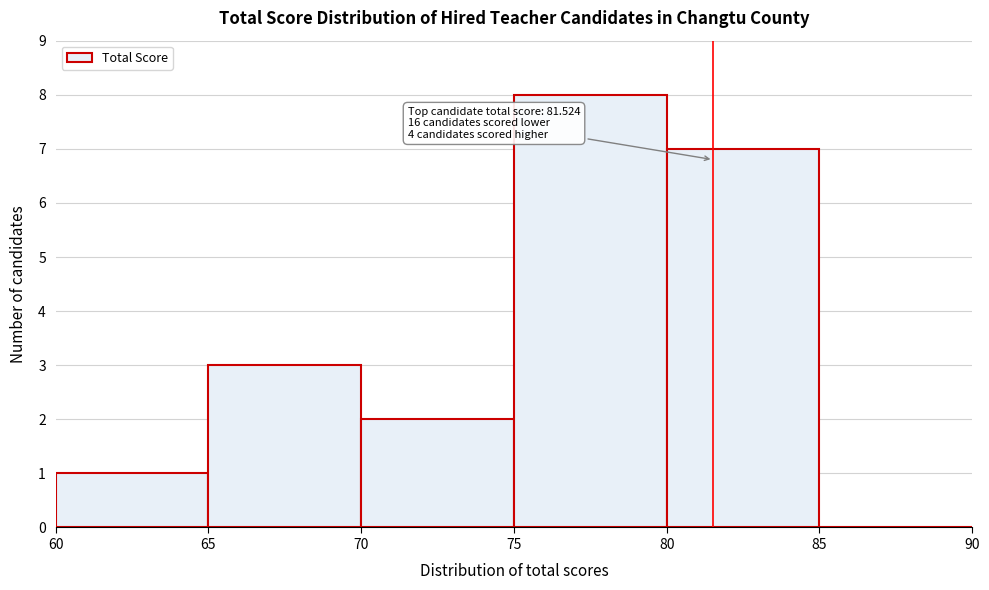

Which range on the x-axis has the tallest bar?

75 to 80